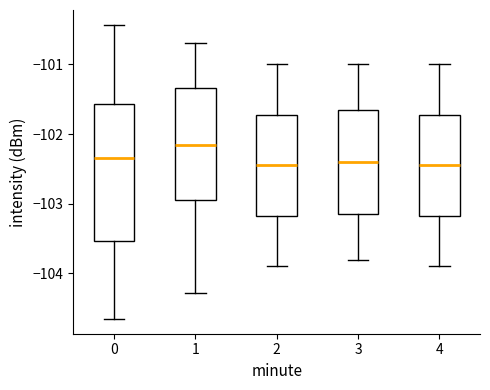

Which box is the tallest, from its lower edge to its upper edge?

0